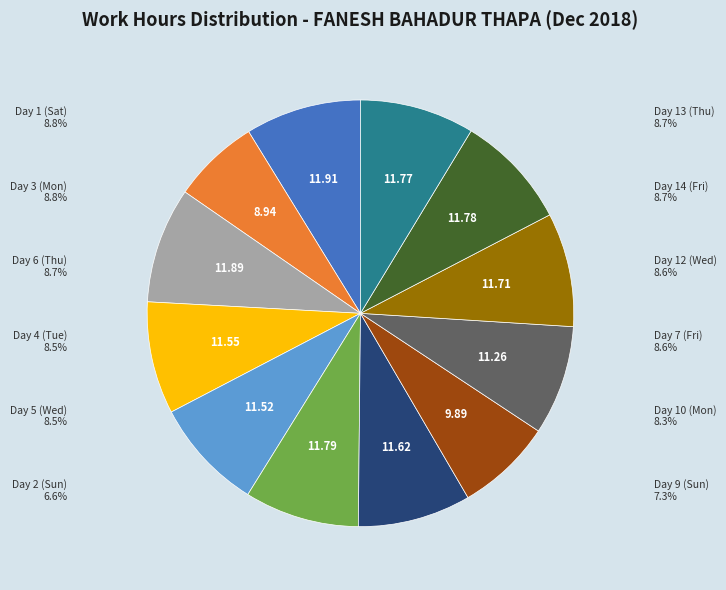

Is there any slice that represents more than half of the pie?

No